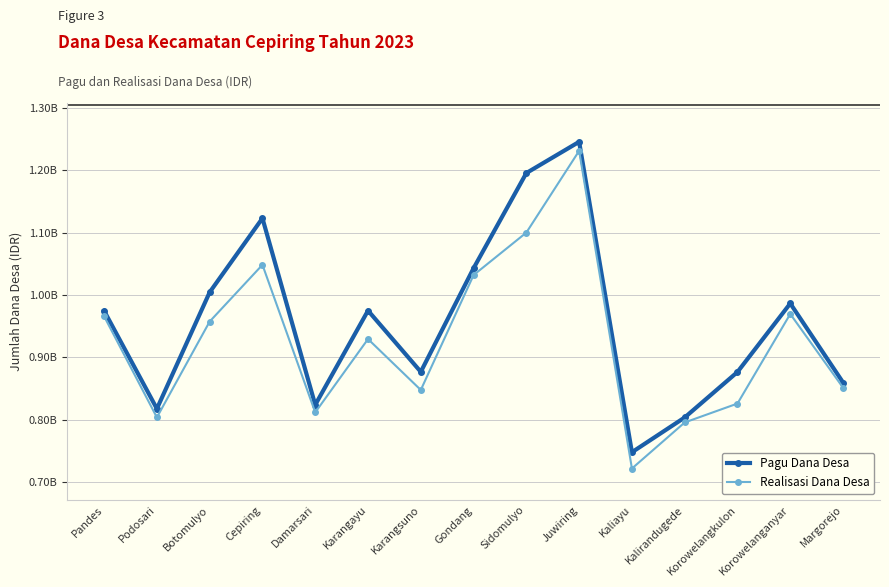

At which category is the sum across all series the highest?

Juwiring